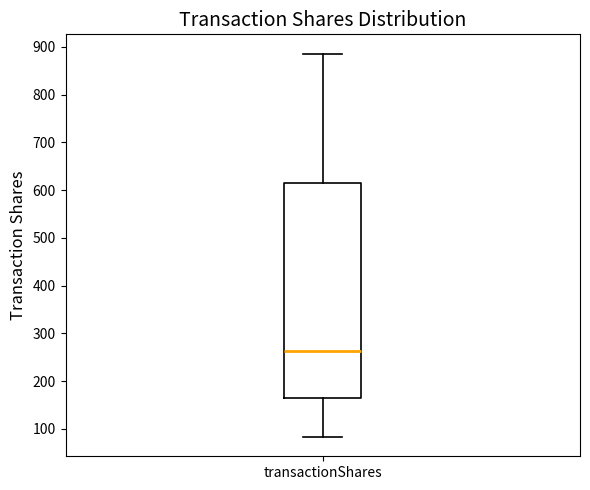

Read this box plot against the y-axis: the position of the median line, the range covered by the box, and the ends of both whiskers. The values are not printed on the chart, so give them approximately, as read against the axis.

median 260, box 170 to 610, whiskers 80 to 890